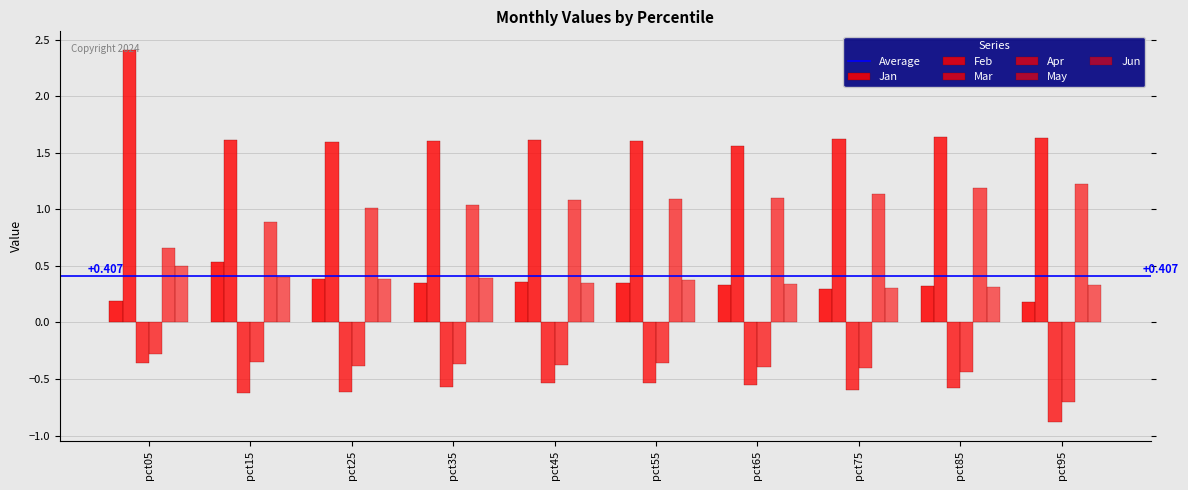

At pct45, list the series in order from largest to smallest.

Feb, May, Jan, Jun, Apr, Mar